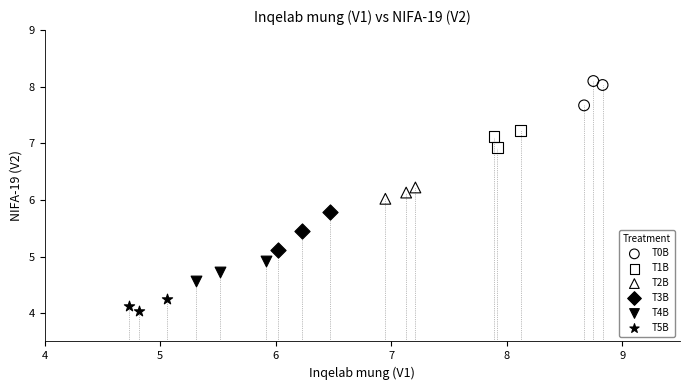

Which series reaches the maximum Y coordinate?

T0B